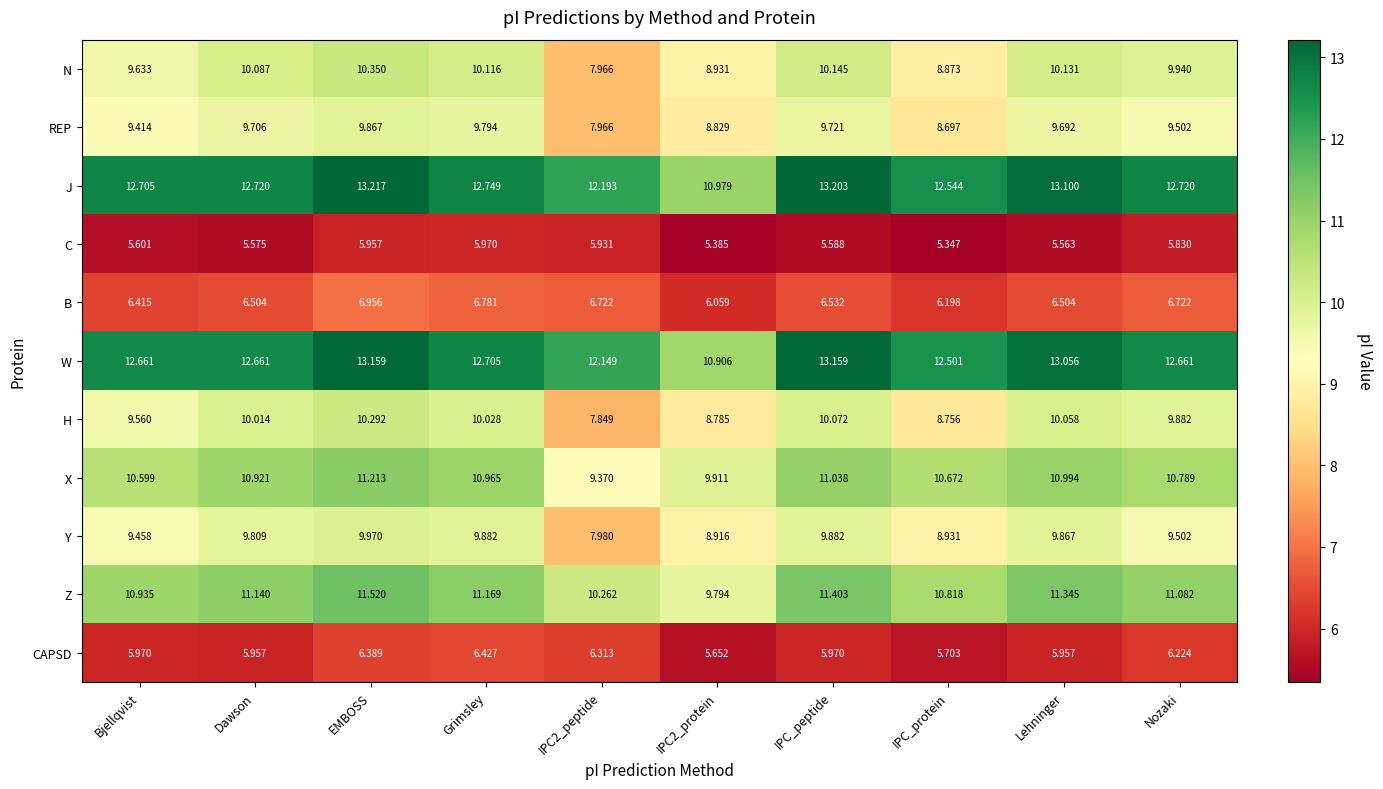

Which label corresponds to the largest value in the chart?

EMBOSS